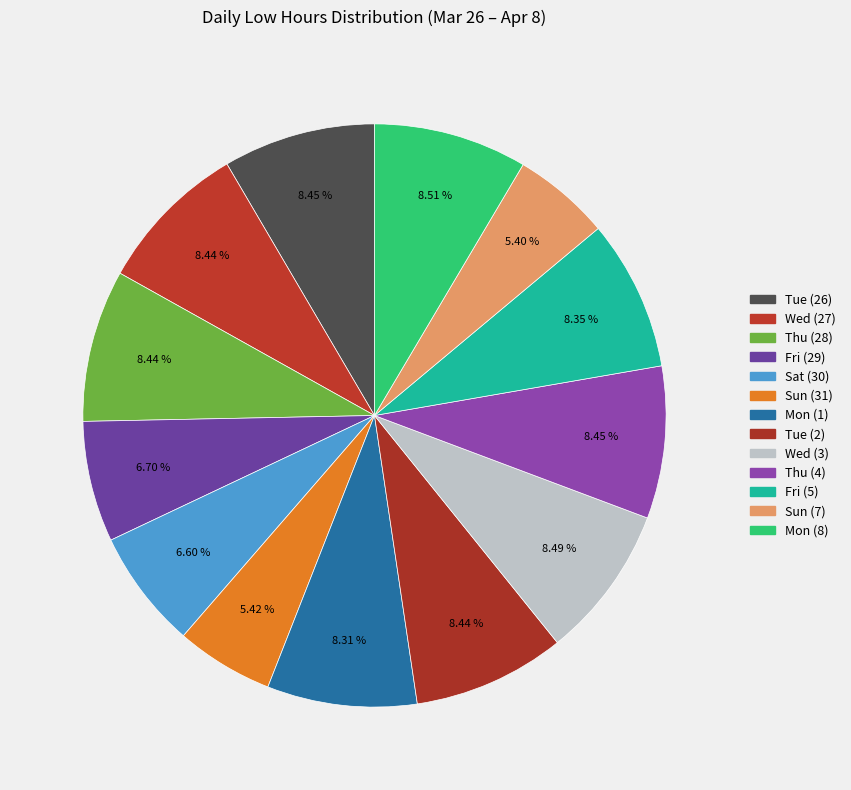

Which has a higher value, Thu (4) or Wed (27)?

Thu (4)